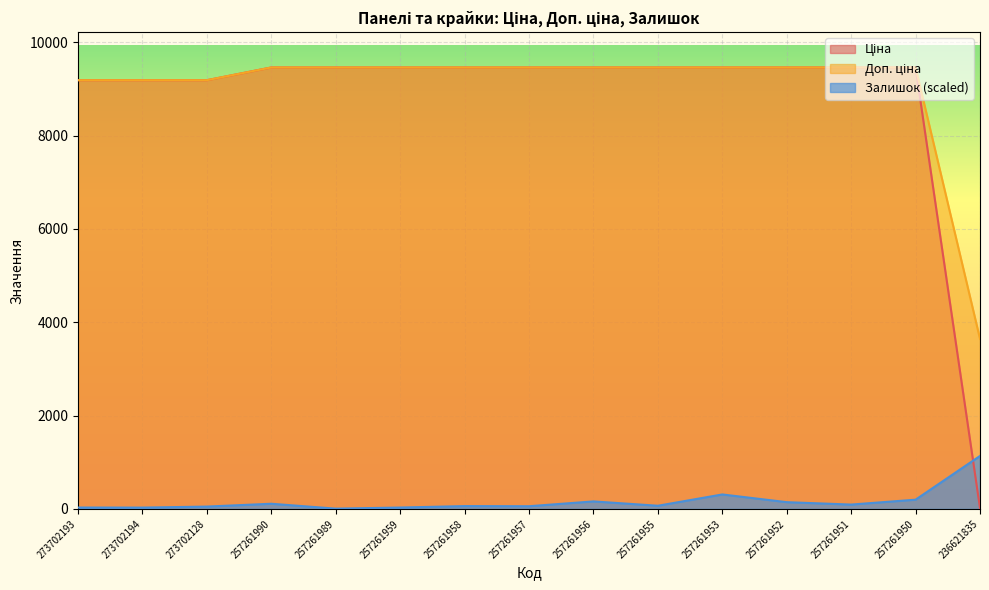

Is it true that Ціна equals 13727.3 at 257261958?

False